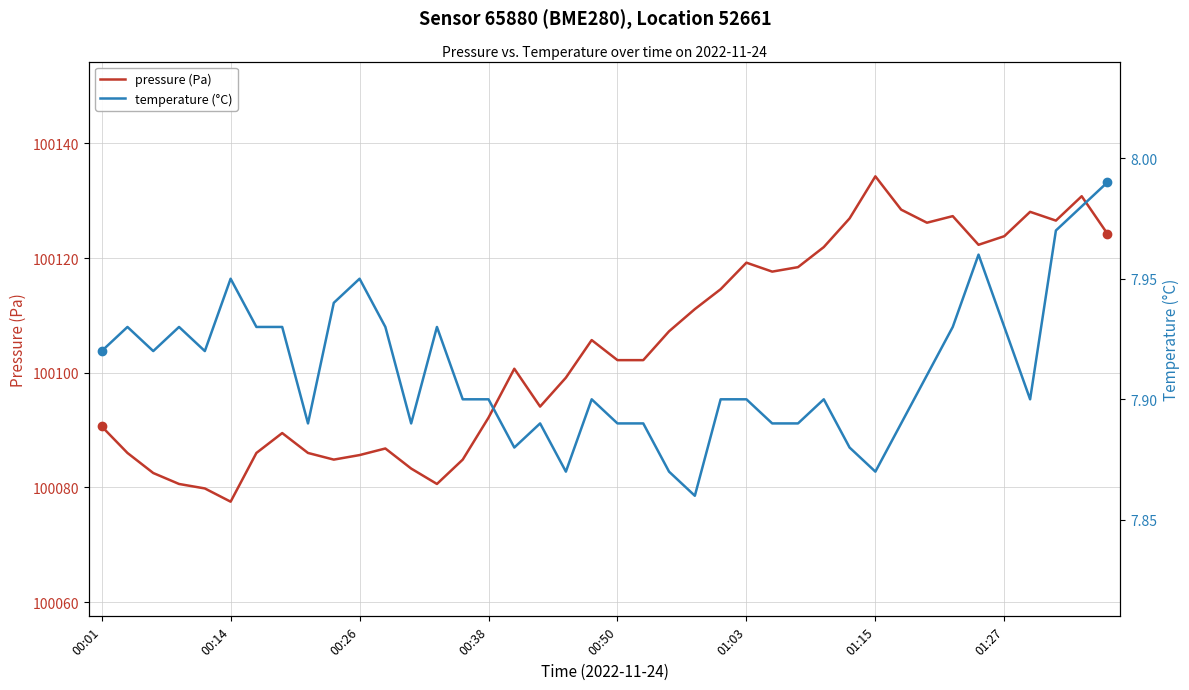

True or false: temperature (°C) and pressure (Pa) cross at least once.

False